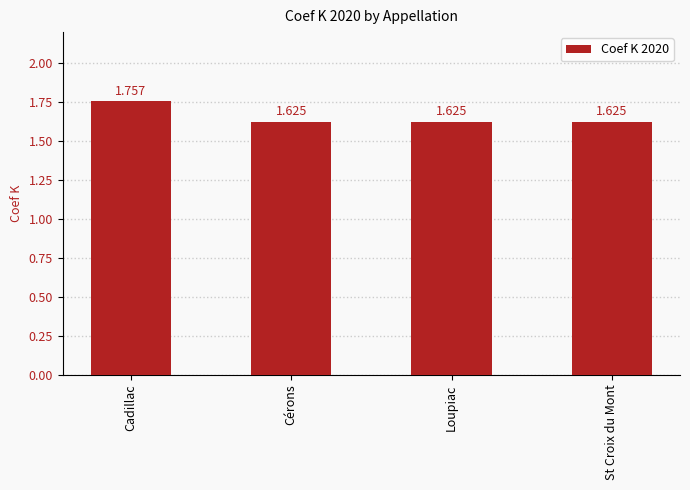

Count the values in the range 1 to 2.

4